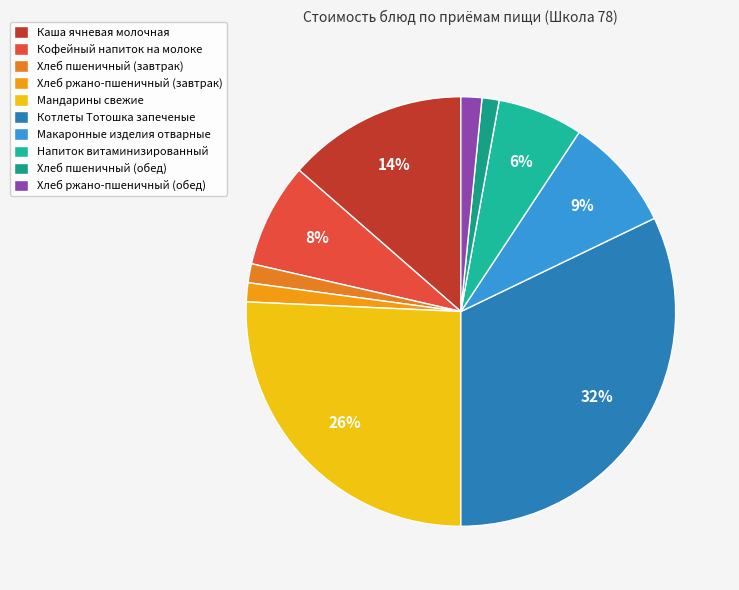

Which has a higher value, Хлеб ржано-пшеничный (обед) or Хлеб ржано-пшеничный (завтрак)?

Хлеб ржано-пшеничный (обед)